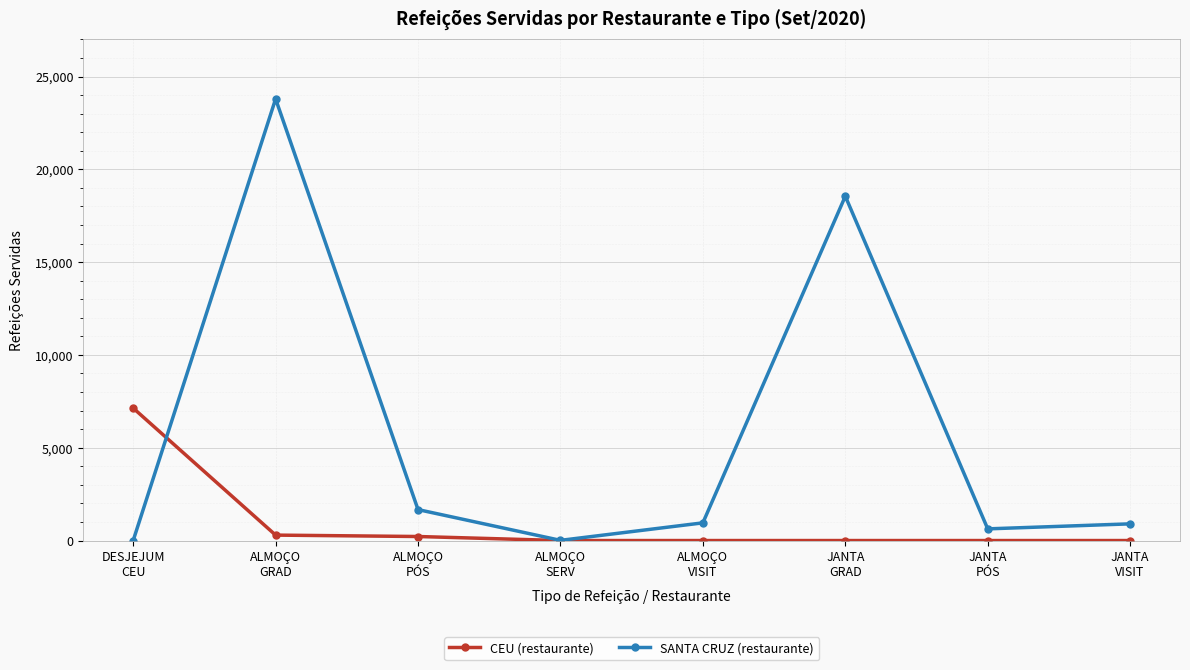

At how many categories does at least one series exceed 2088?

3